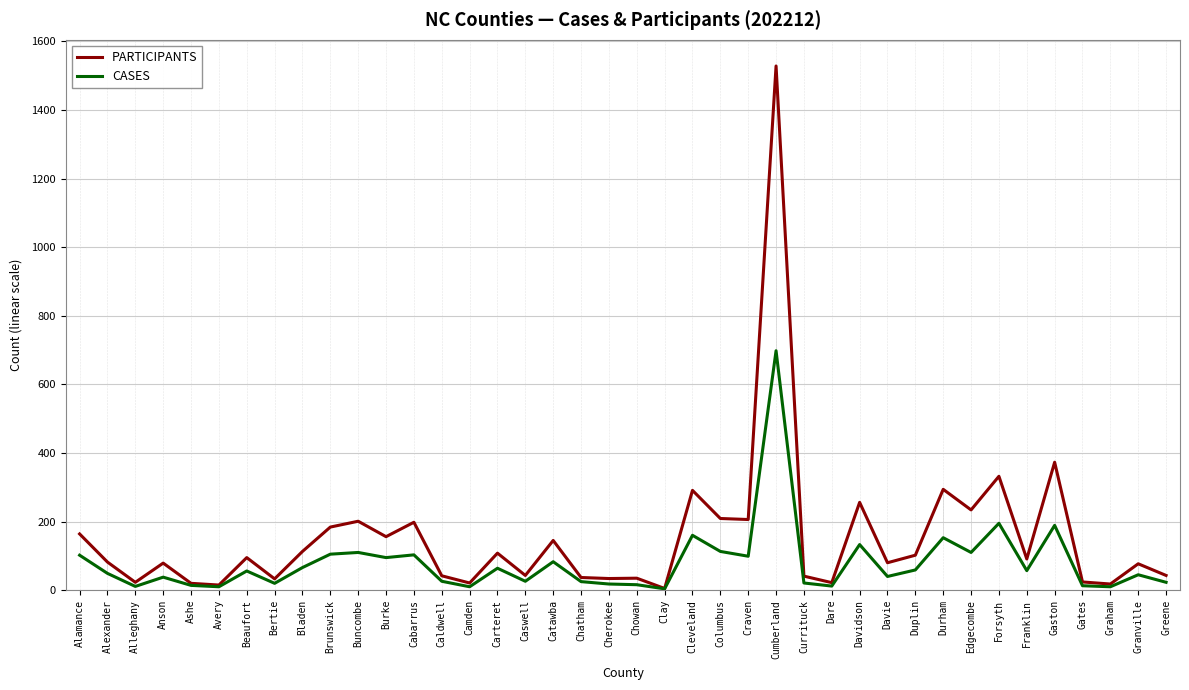

List the series in order of their peak value, highest first.

PARTICIPANTS, CASES